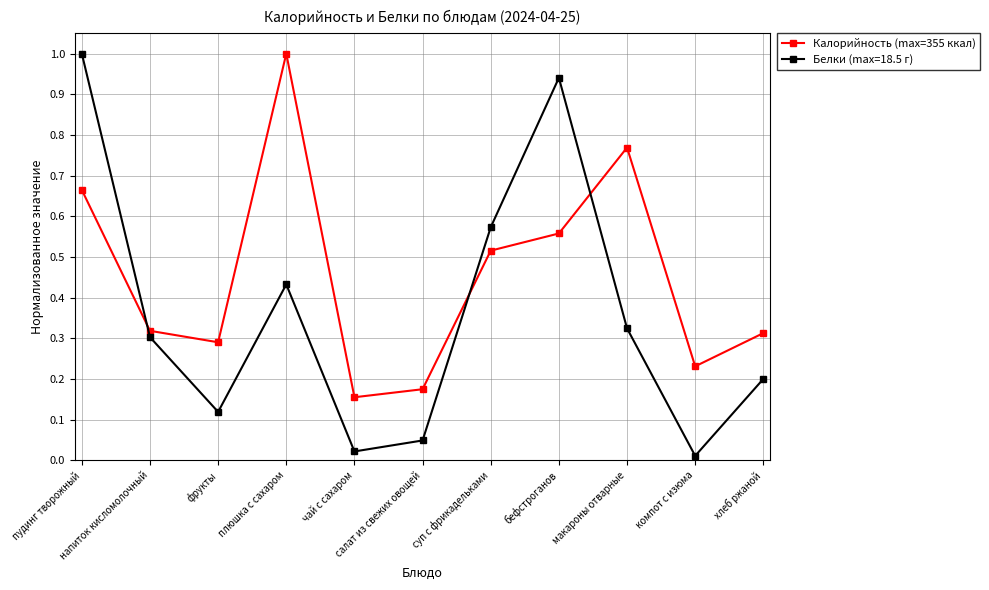

What position from the right is фрукты?

9